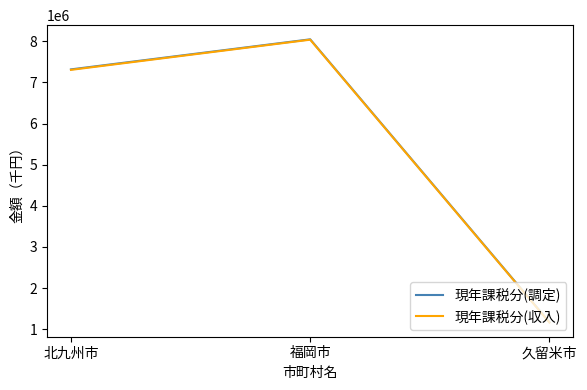

What is the average value of the 現年課税分(収入) series?

5501041